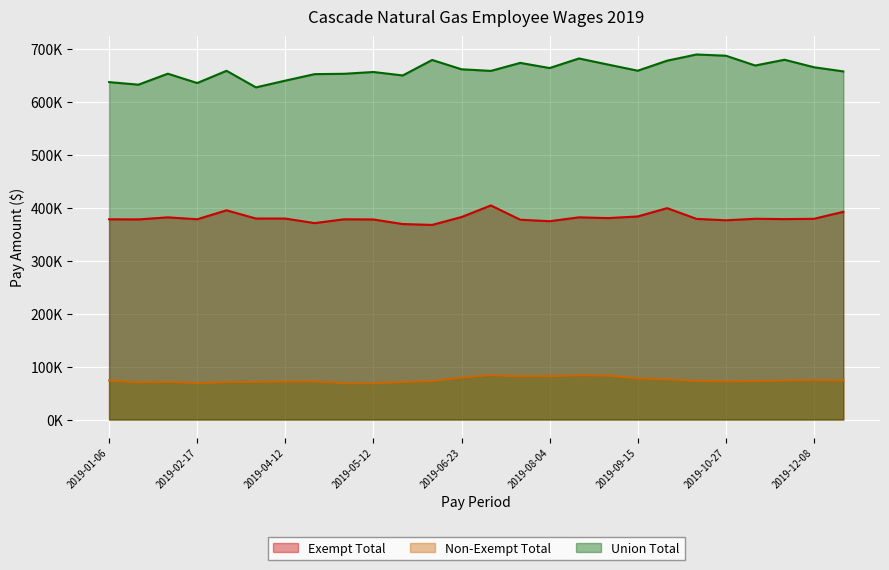

What is the difference between the maximum and minimum values in the Exempt Total series?

36778.3